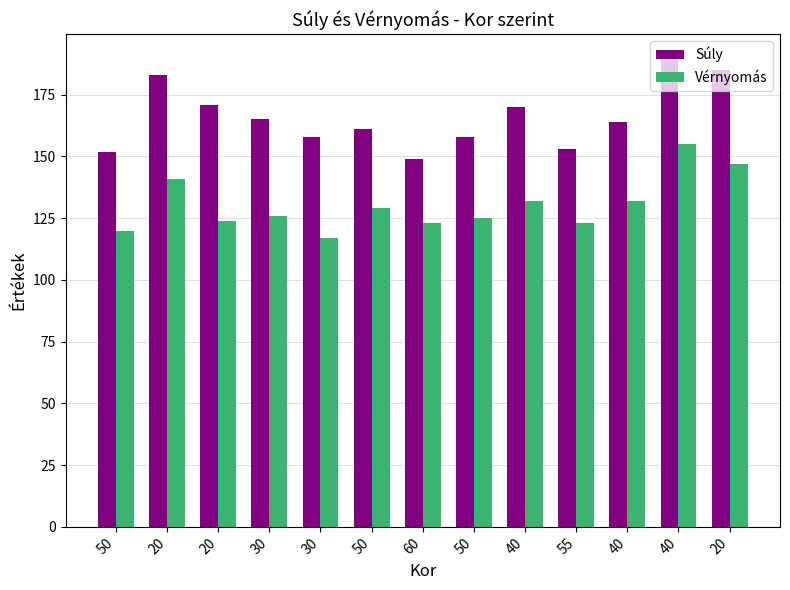

What are all the series names shown in the legend?

Súly, Vérnyomás